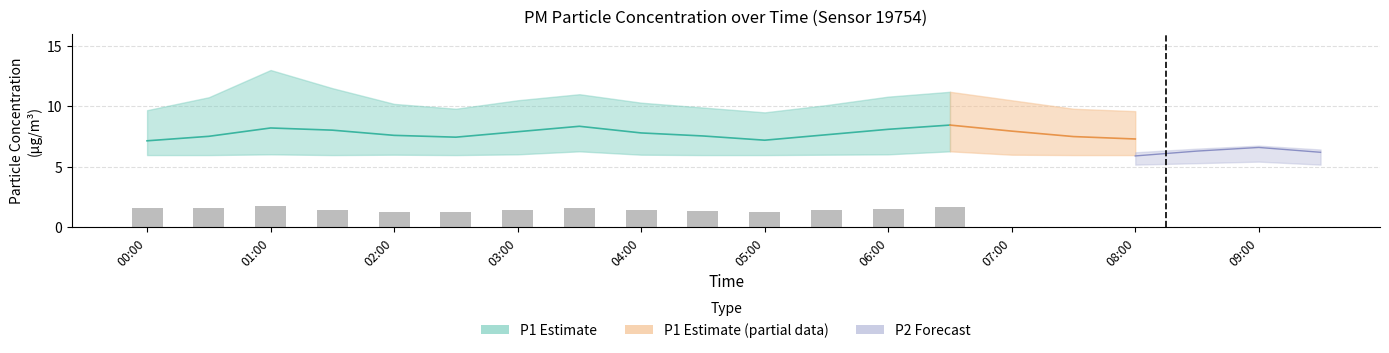

What is the label of the 14th bar from the right?

00:00